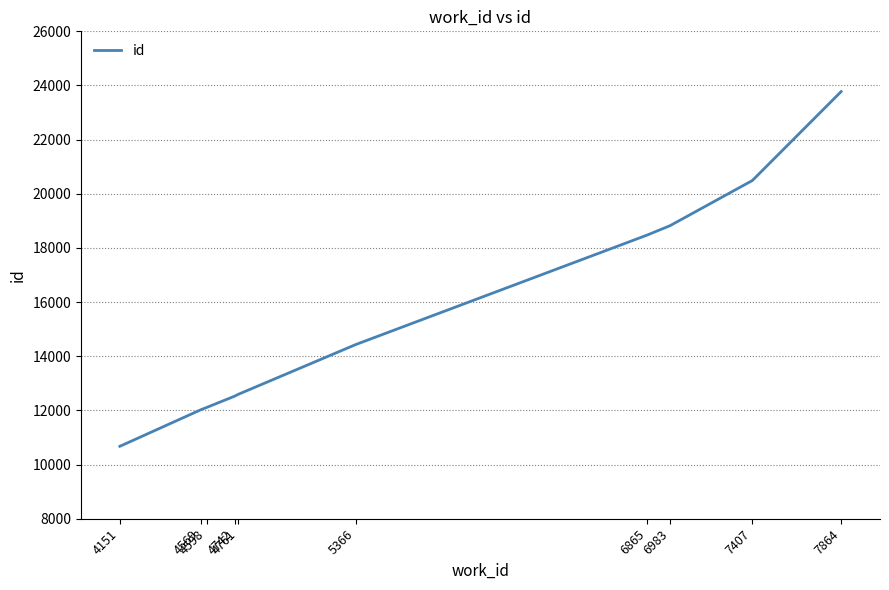

What is the minimum value shown in the chart?

10675